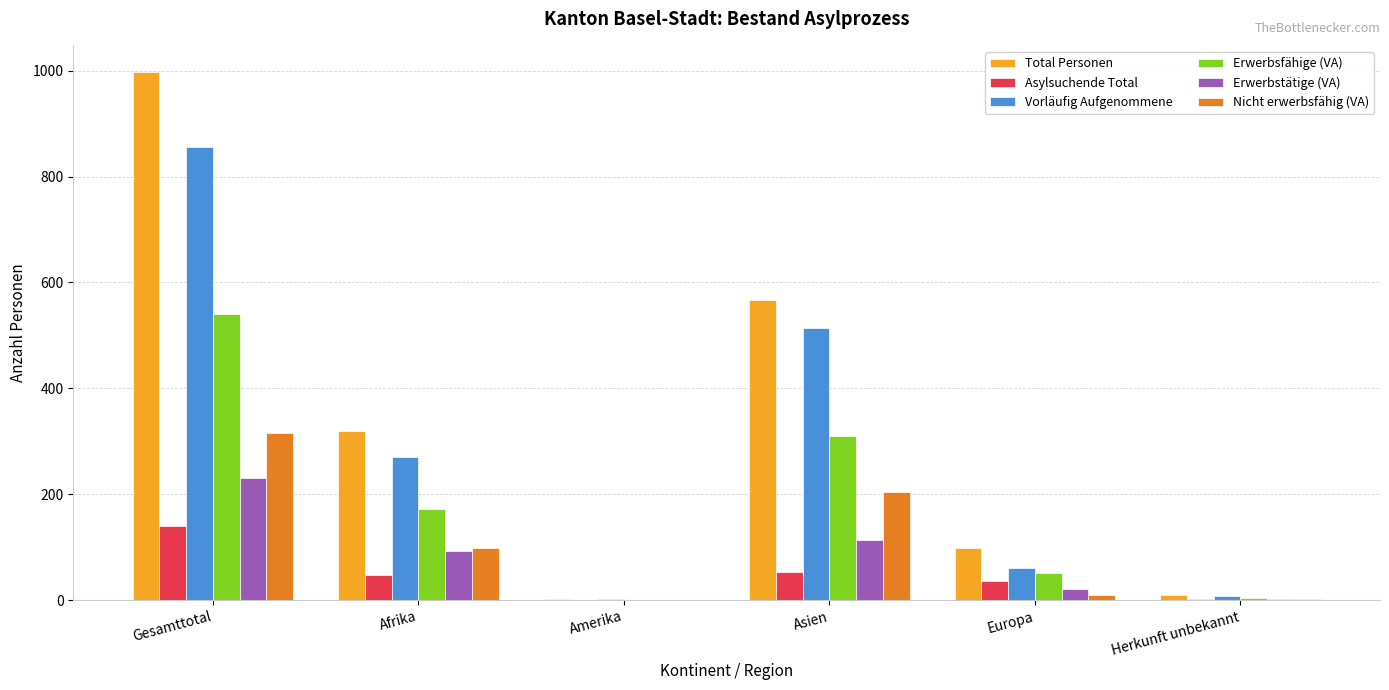

What is the highest value of the Erwerbsfähige (VA) series?

540